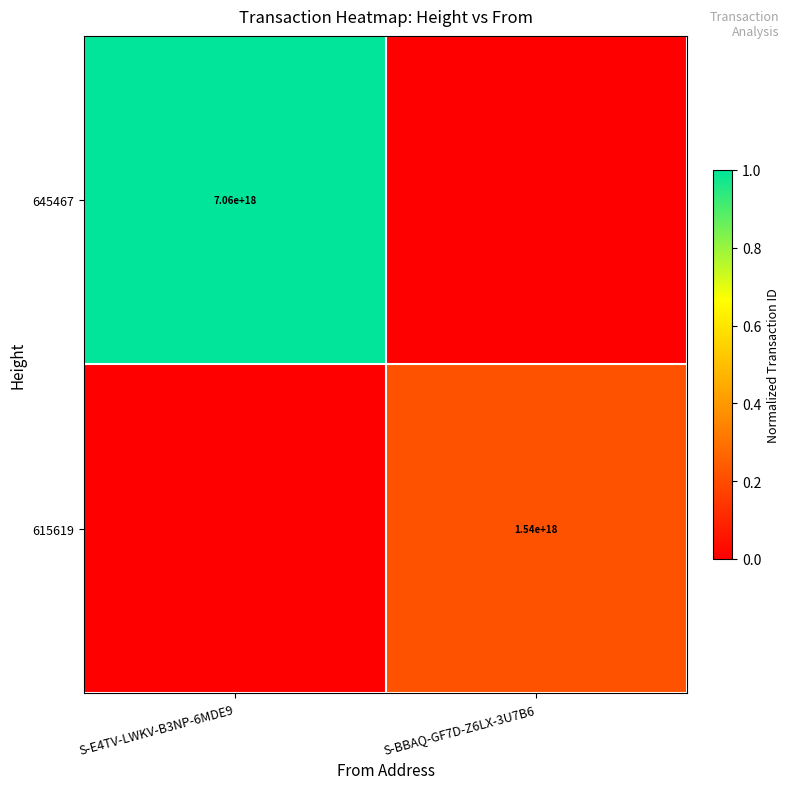

At how many categories does at least one series exceed 0?

2